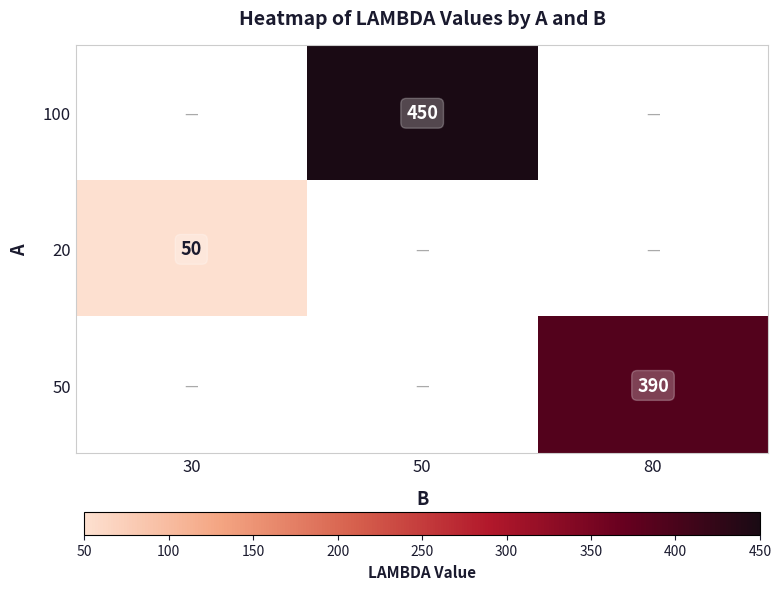

Is it true that 20 equals 50 at 30?

True